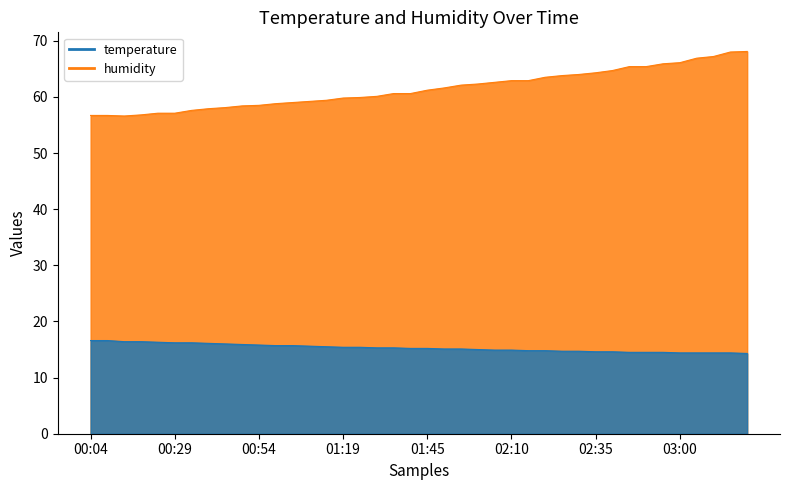

In humidity, how many points are lower than both neighbors (excluding endpoints)?

1